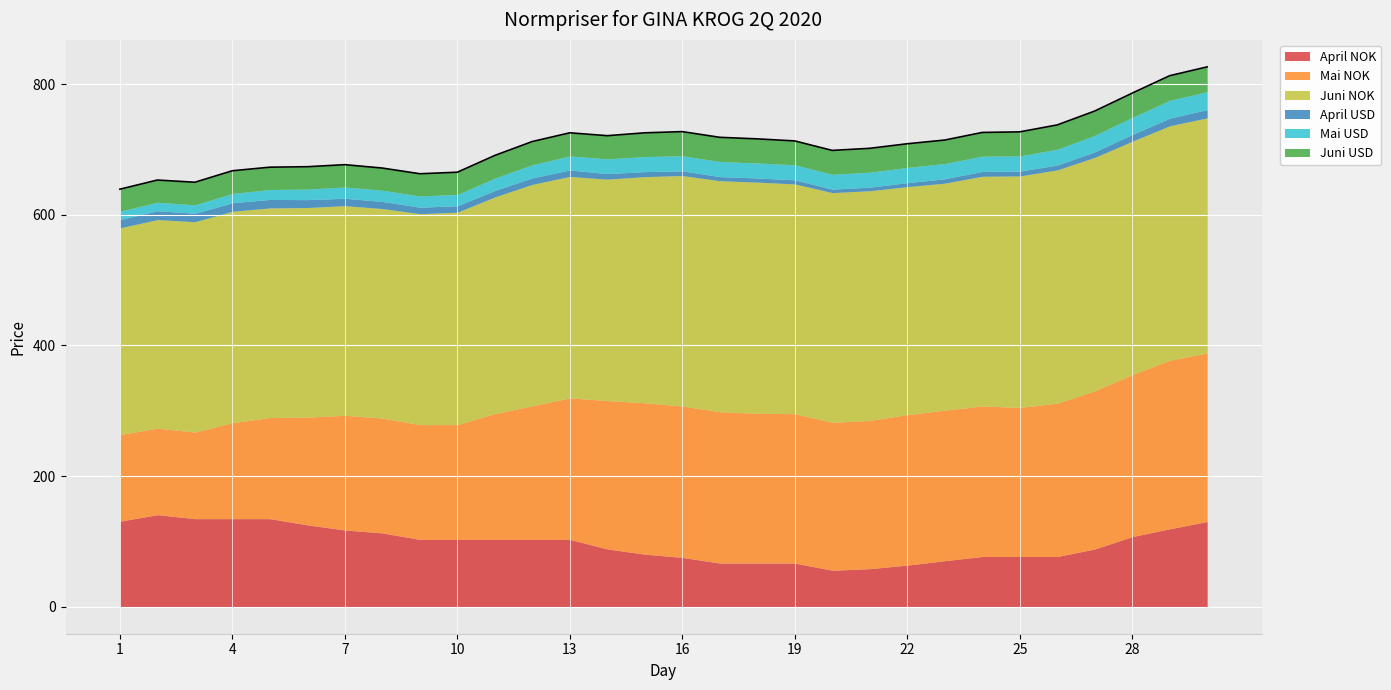

How many data points in Mai NOK are less than 227?

15